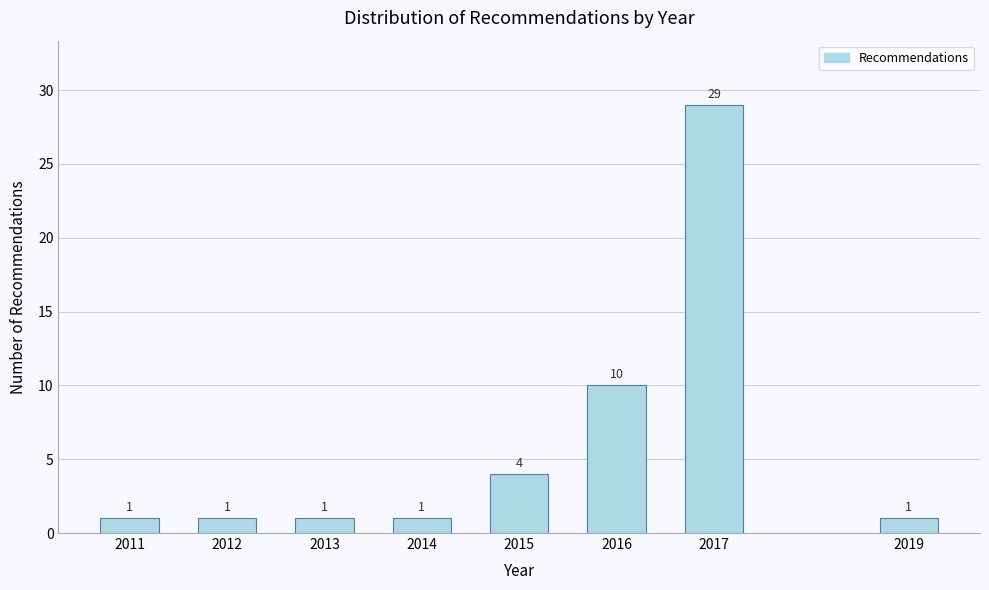

Reading left to right, transcribe all the data shown in this chart.

1	1	1	1	4	10	29	1